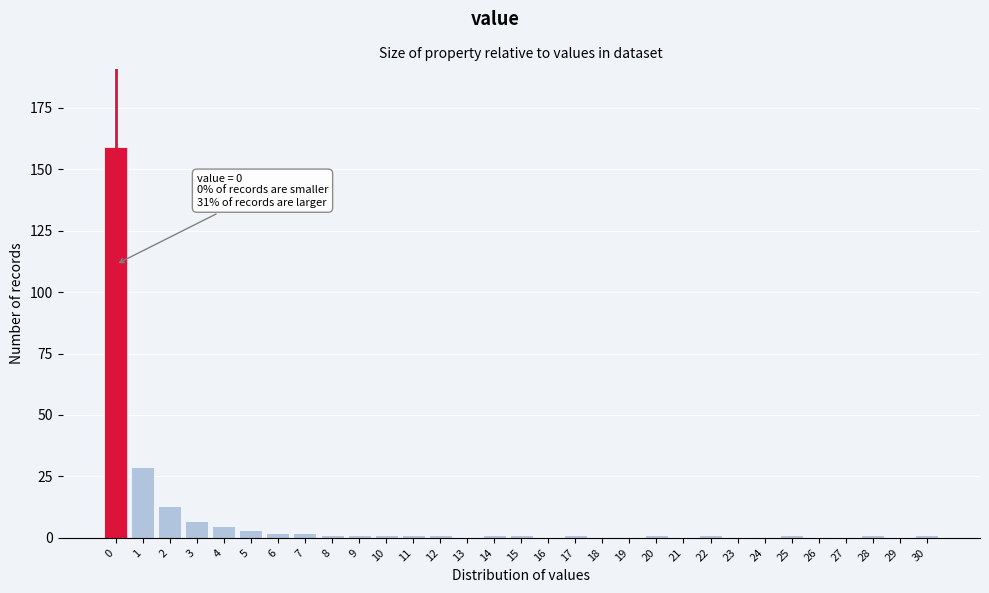

What is the maximum value shown in the chart?

159